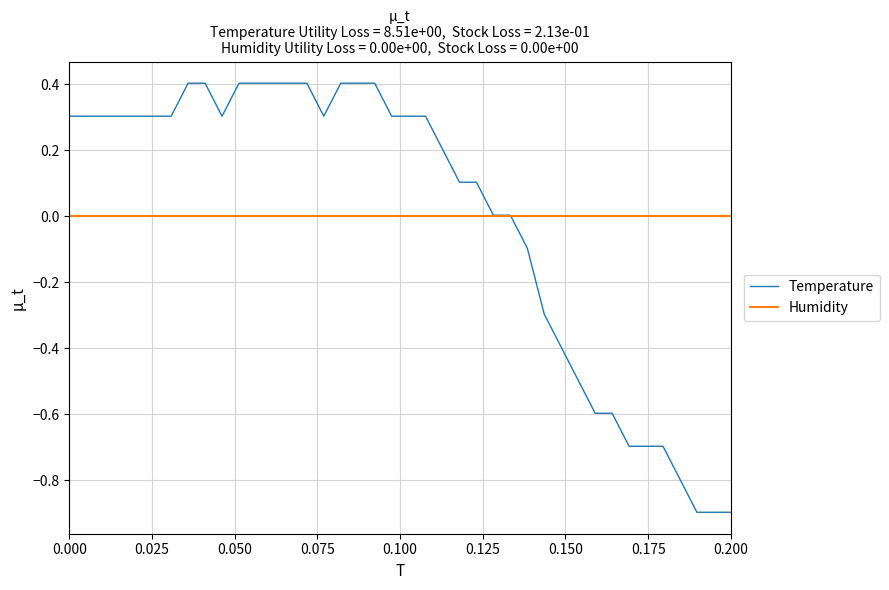

What is the minimum value for Temperature?

-0.9